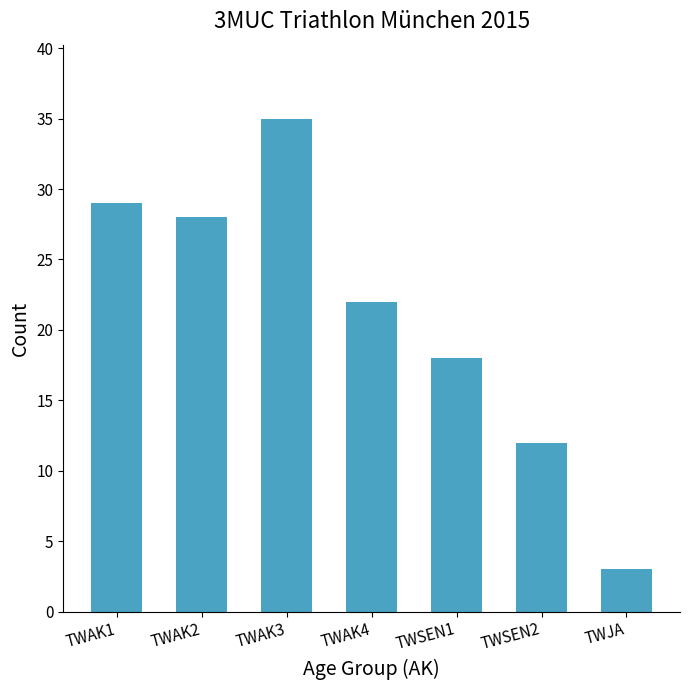

Count the number of categories in the chart.

7